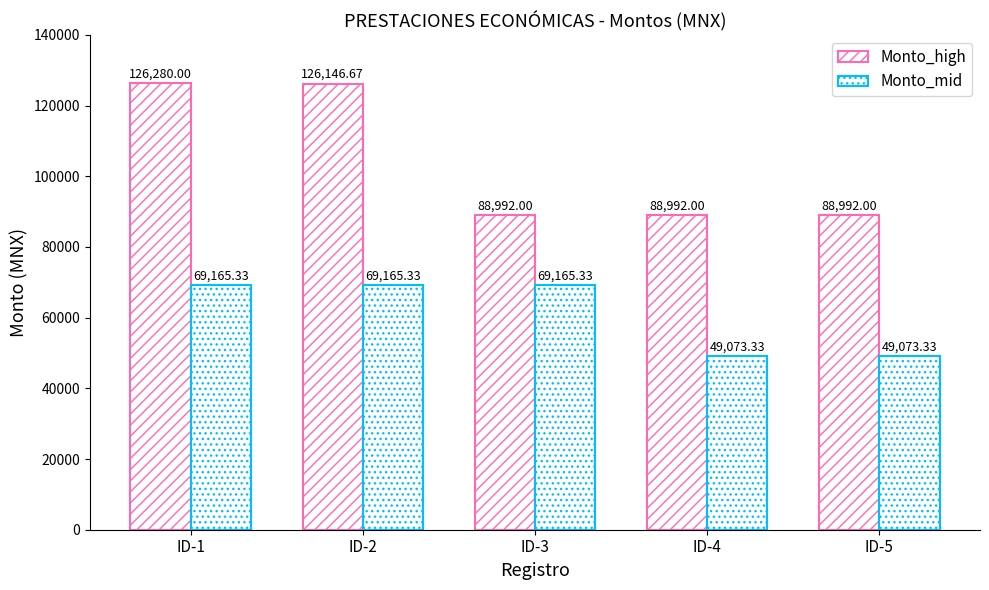

The Monto_mid series shows 28790.6 at ID-5. True or false?

False